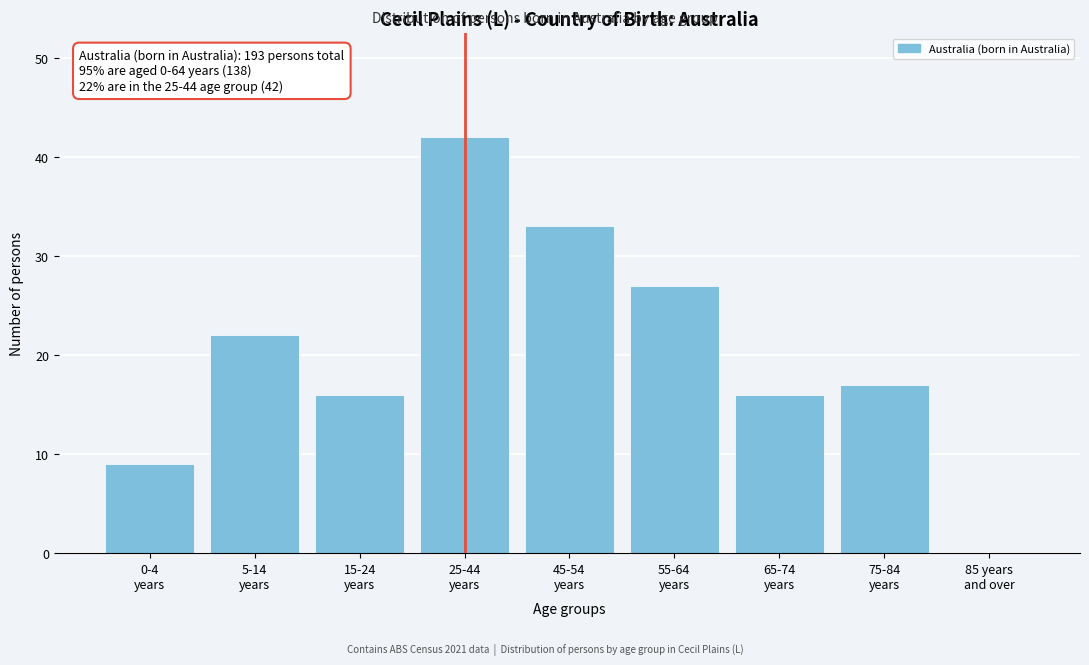

What is the sum of all values?

182